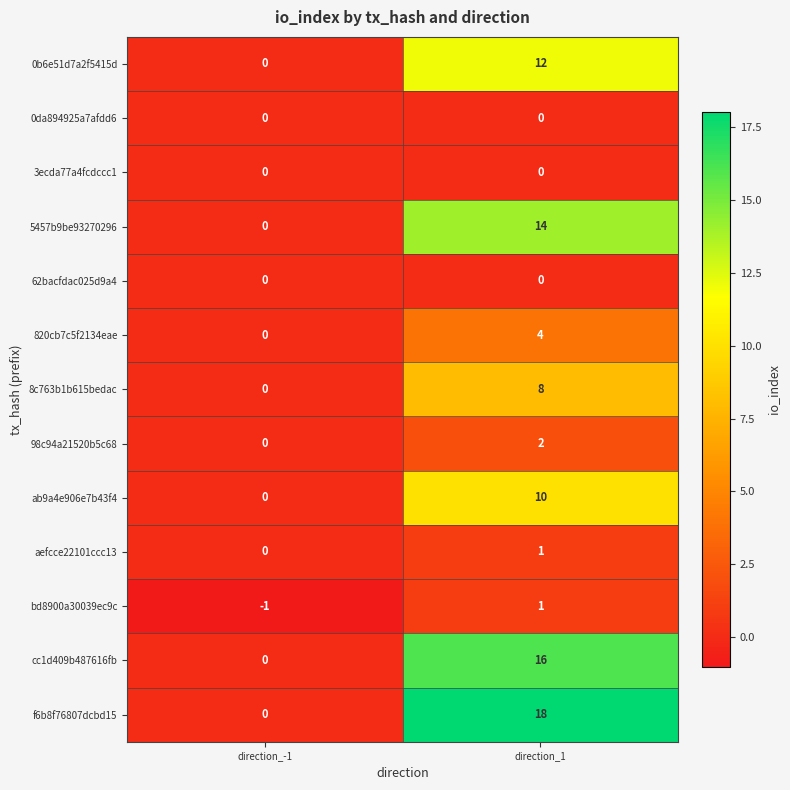

At which category does the chart reach its peak across all series?

direction_1